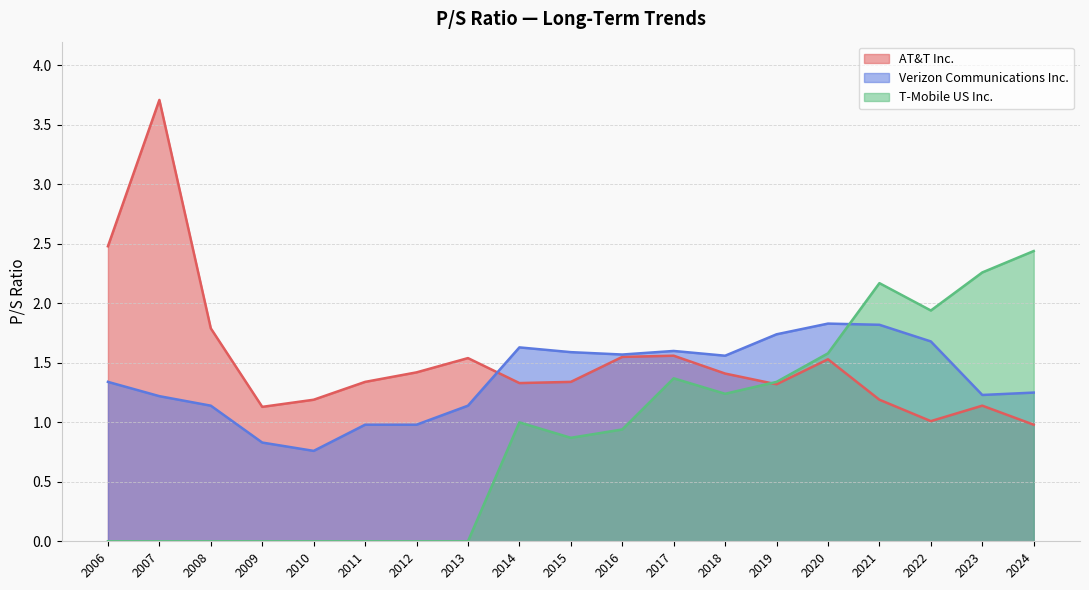

At which label is Verizon Communications Inc. closest to 1?

2012